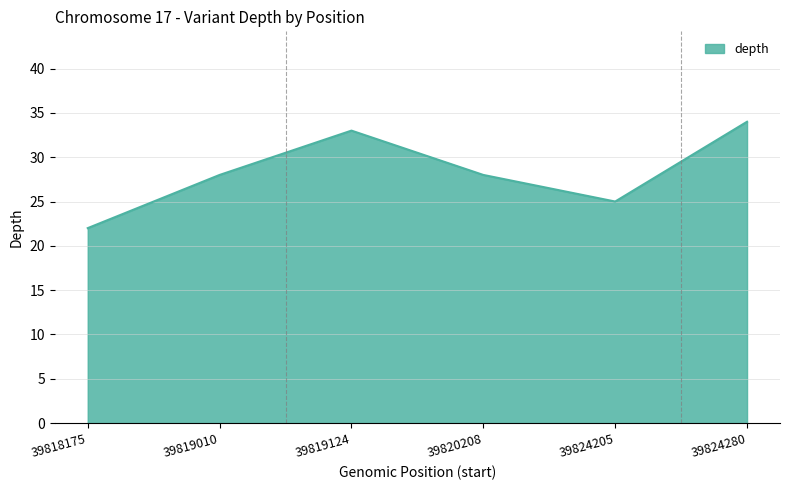

What is the difference between the values at 39824280 and 39819124?

1